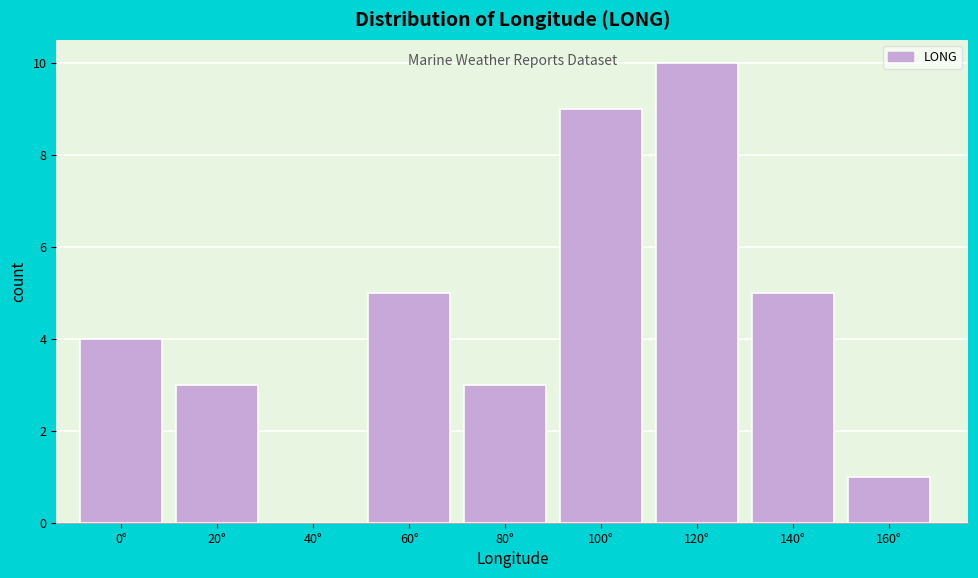

Reading left to right, what are all the values shown in this chart?

0°=4	20°=3	40°=0	60°=5	80°=3	100°=9	120°=10	140°=5	160°=1